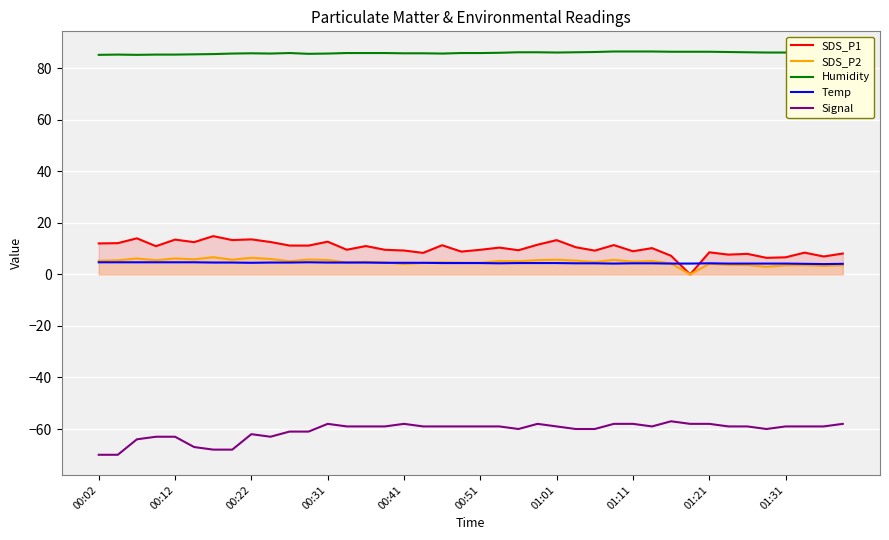

Between 14 and 35, which series saw the biggest shift?

SDS_P1